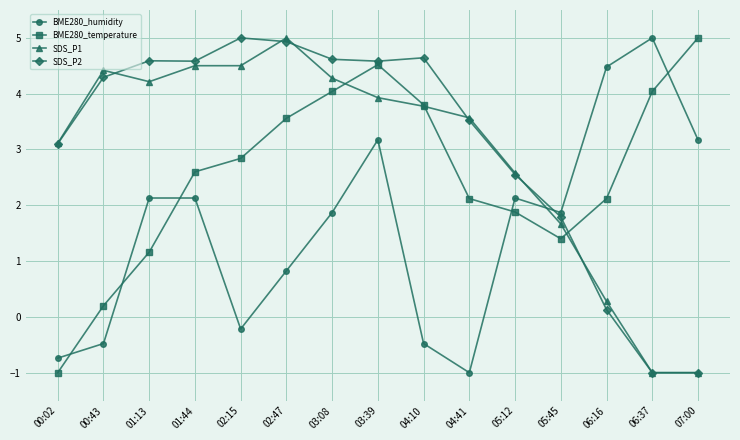

What is the approximate value of BME280_temperature at 06:16?

2.1